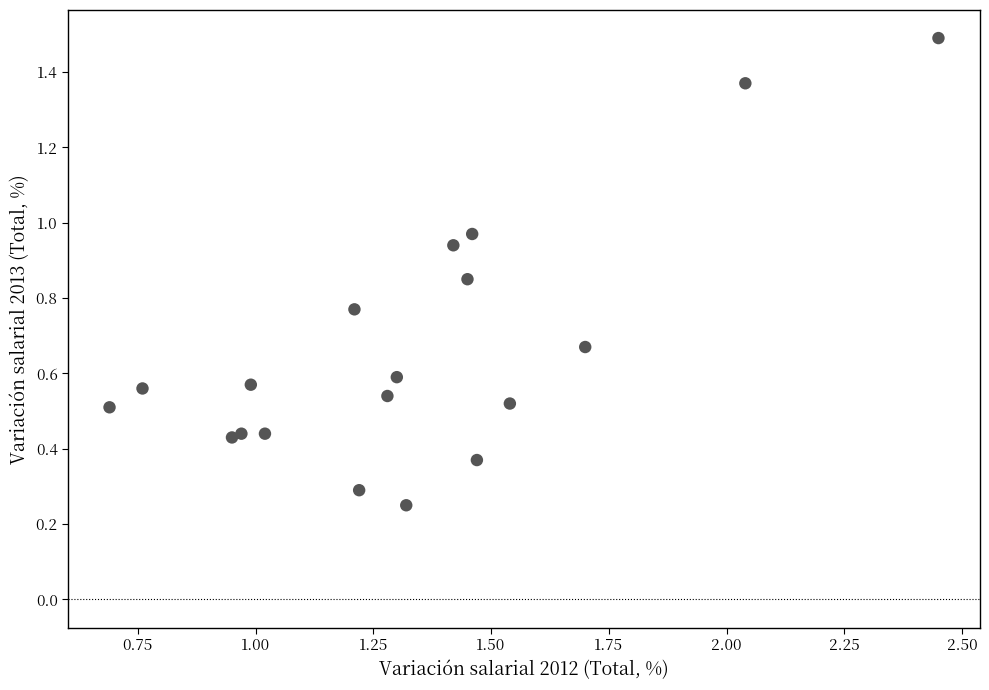

What is the range of Y values (max minus min)?

1.2